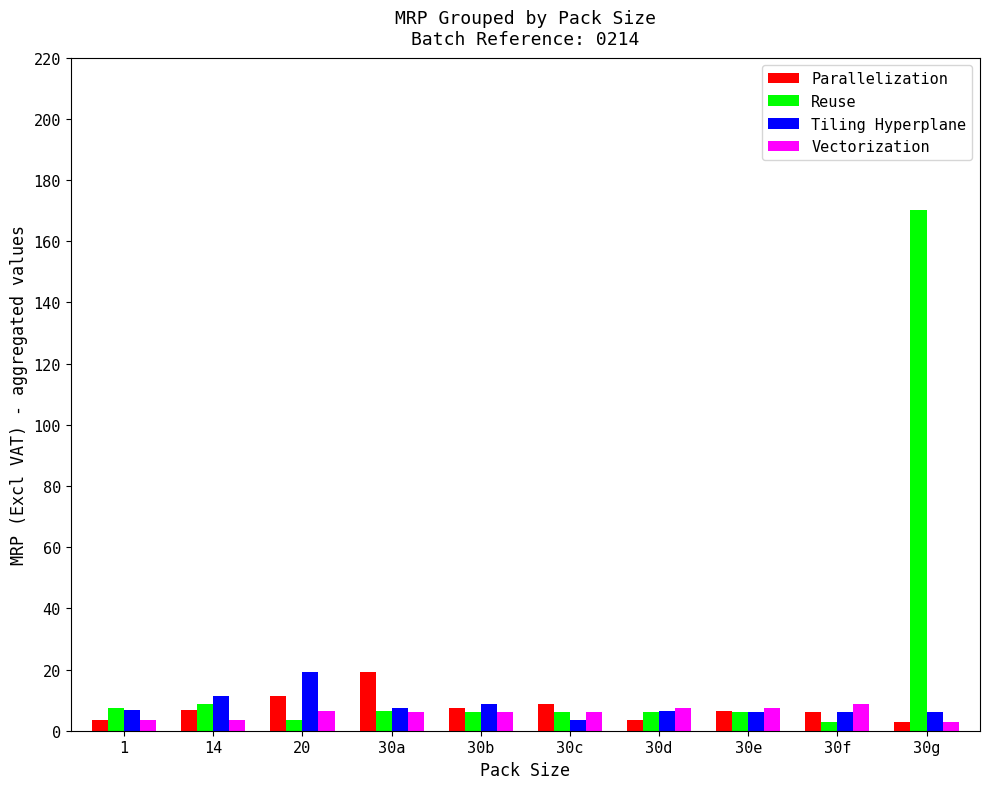

What is the difference between the highest and lowest values at 30a?

13.1